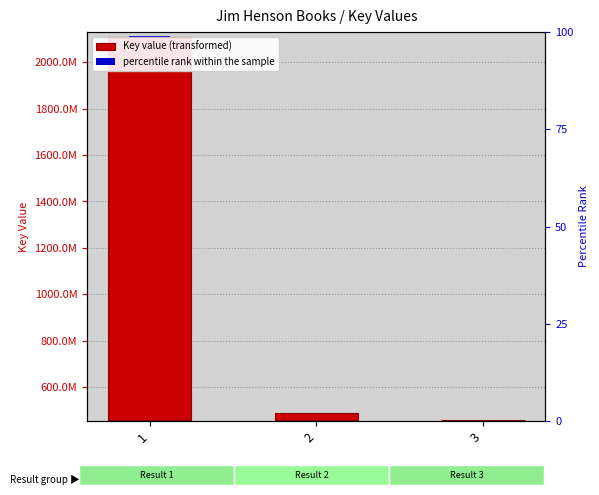

True or false: the data shows 331806521 at 1.

False